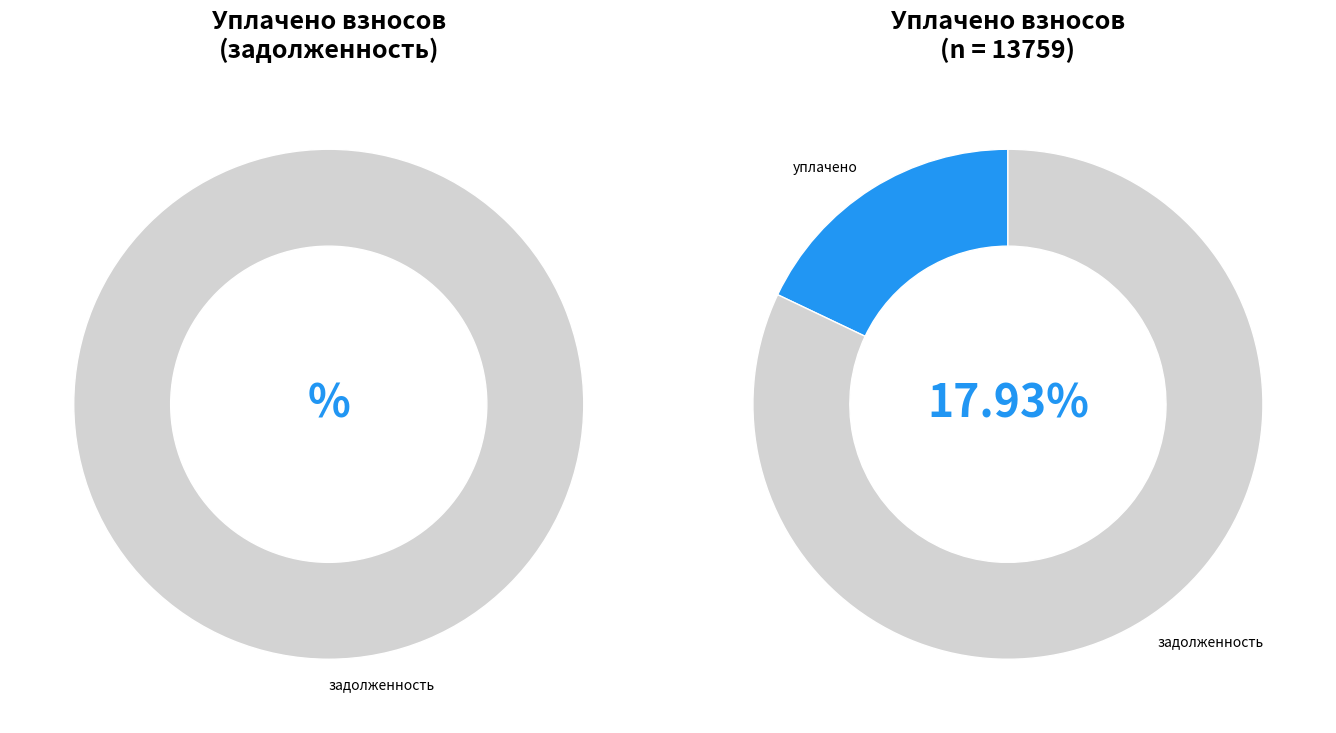

Rank the series by their maximum value, from highest to lowest.

задолженность, уплачено